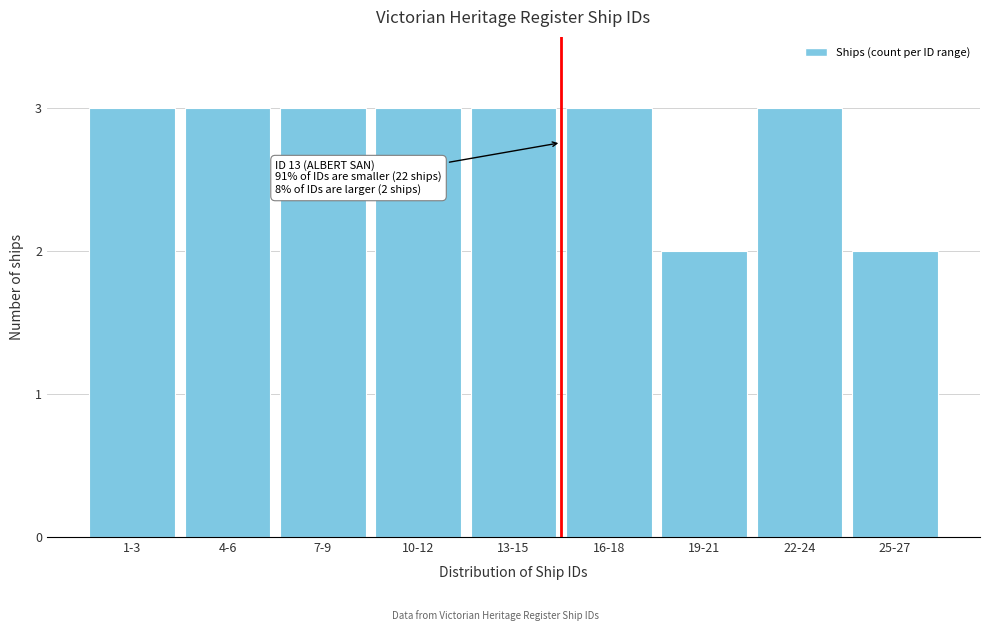

Reading left to right, extract all data points from this chart.

3	3	3	3	3	3	2	3	2